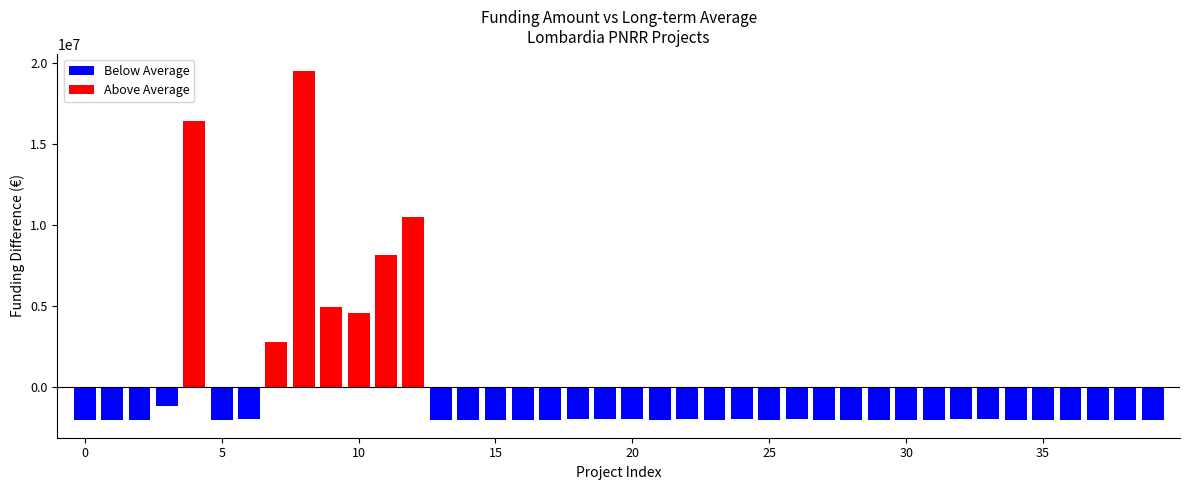

Count the number of categories in the chart.

40